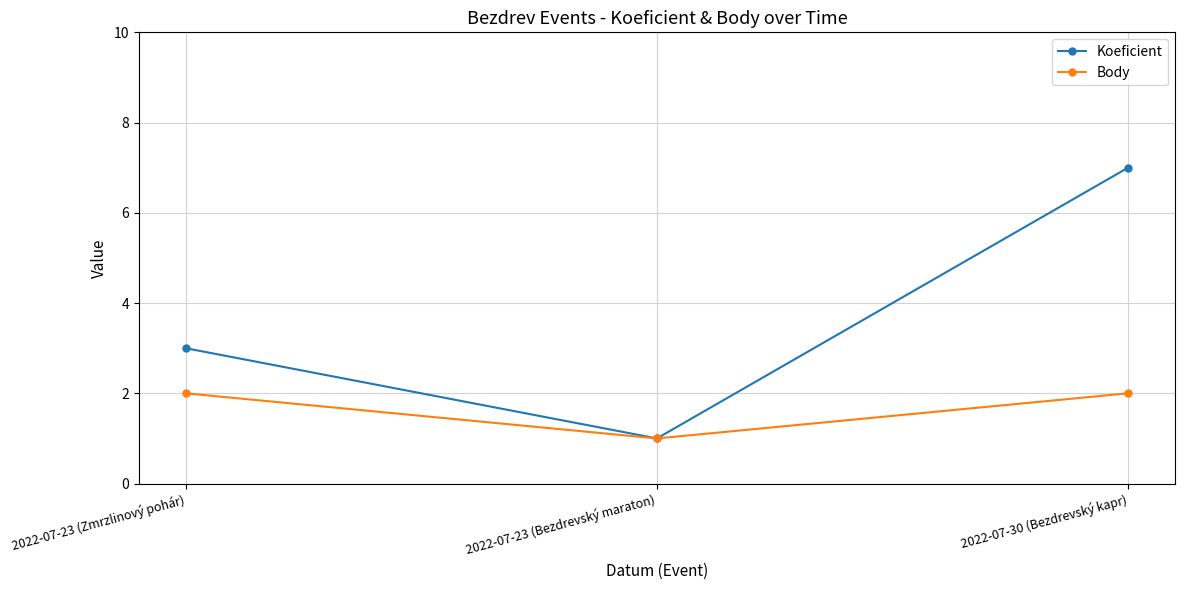

What is the greatest value displayed?

7